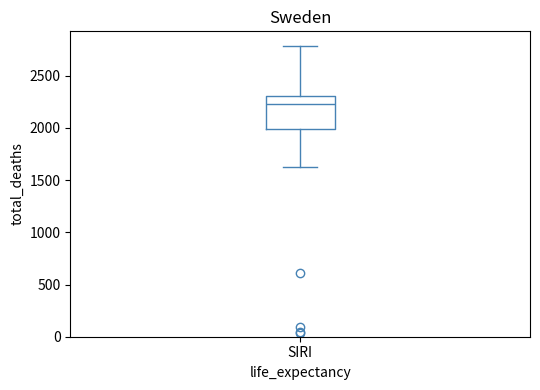

Read this box plot against the y-axis: the position of the median line, the range covered by the box, and the ends of both whiskers. The values are not printed on the chart, so give them approximately, as read against the axis.

median 2250, box 2000 to 2300, whiskers 1650 to 2800